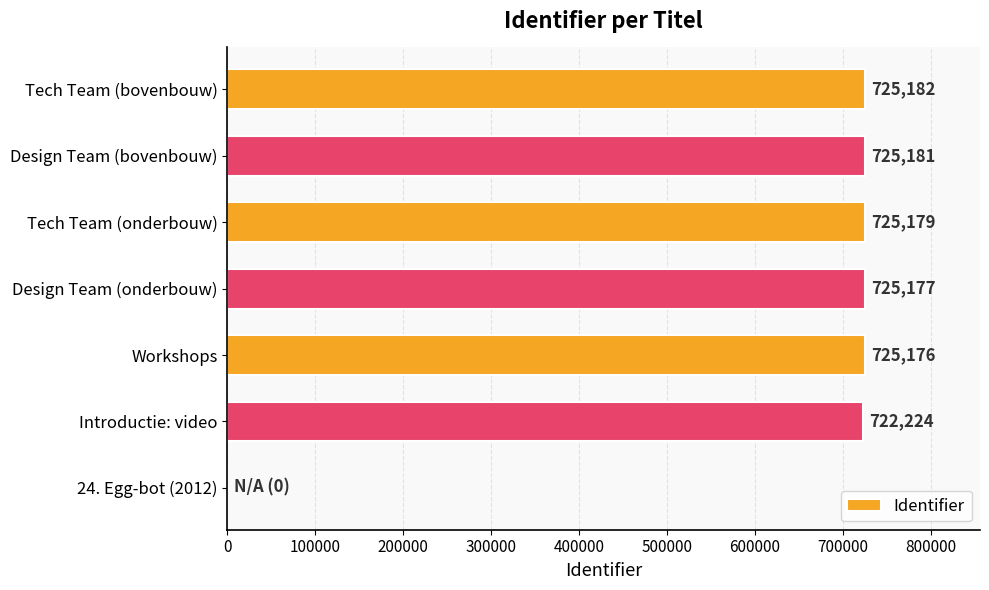

Where is the data nearest to the value 362591?

Introductie: video